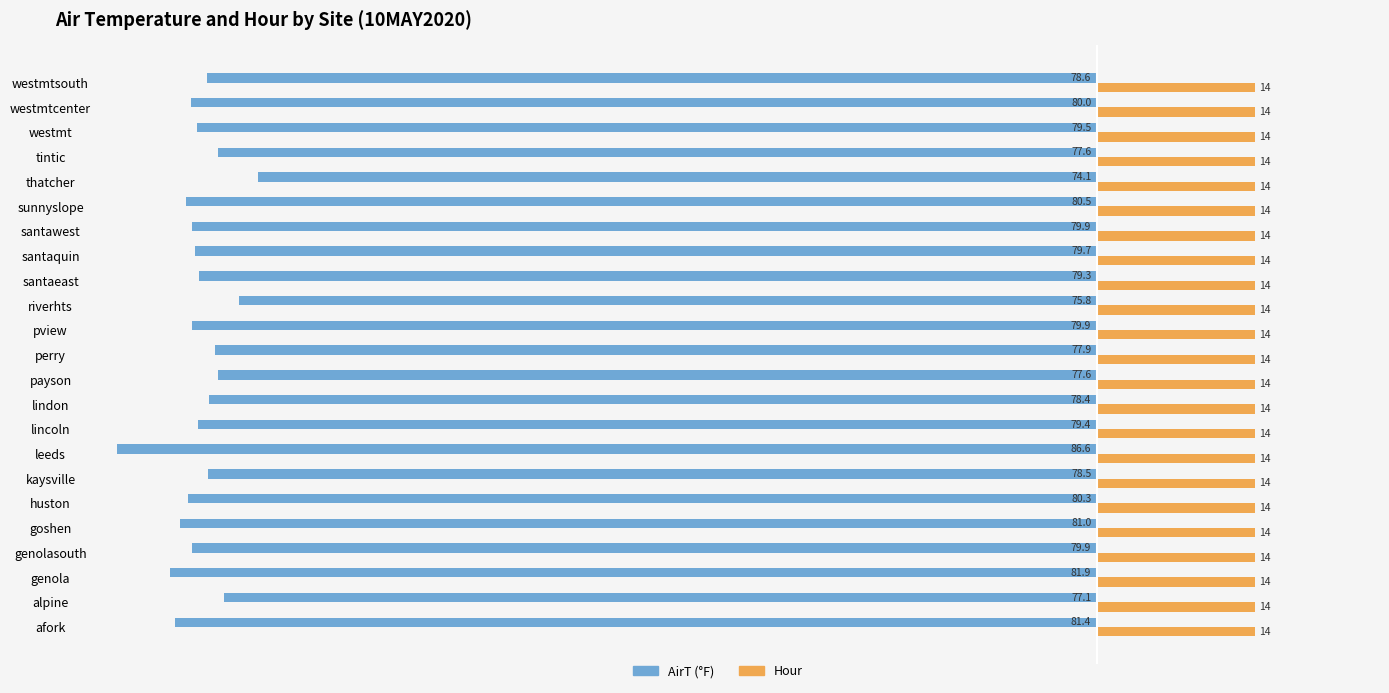

What is the average value of the AirT (°F) series?

-79.3